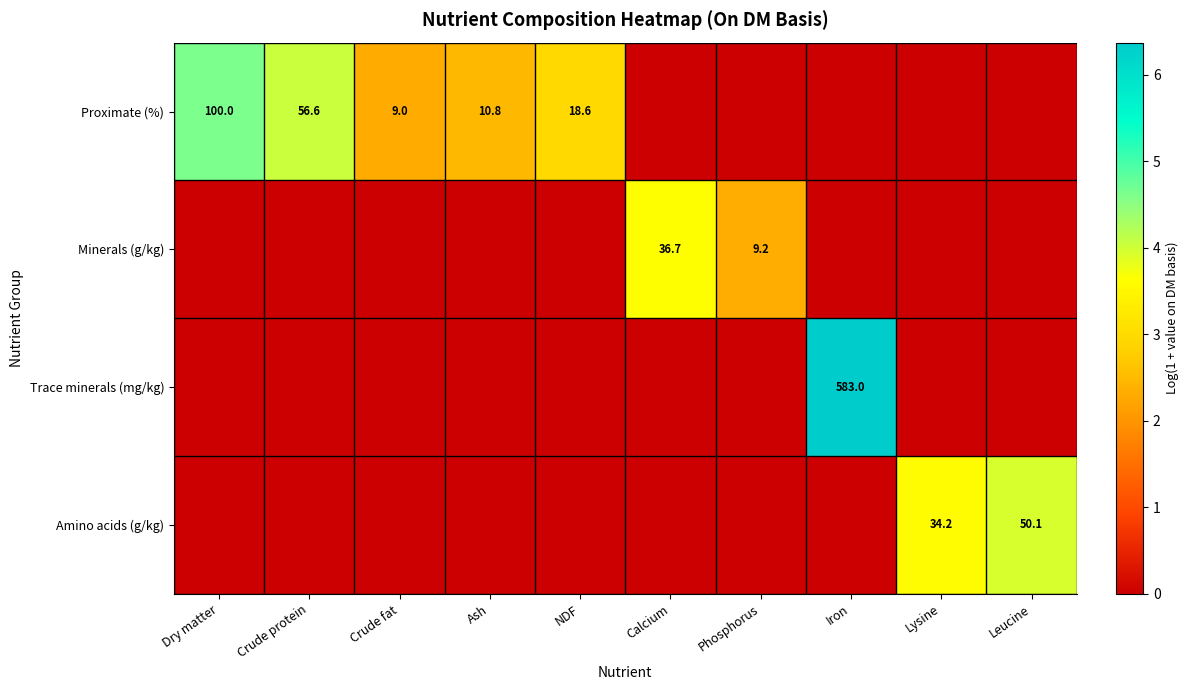

The Proximate (%) series shows 6.0 at Ash. True or false?

False